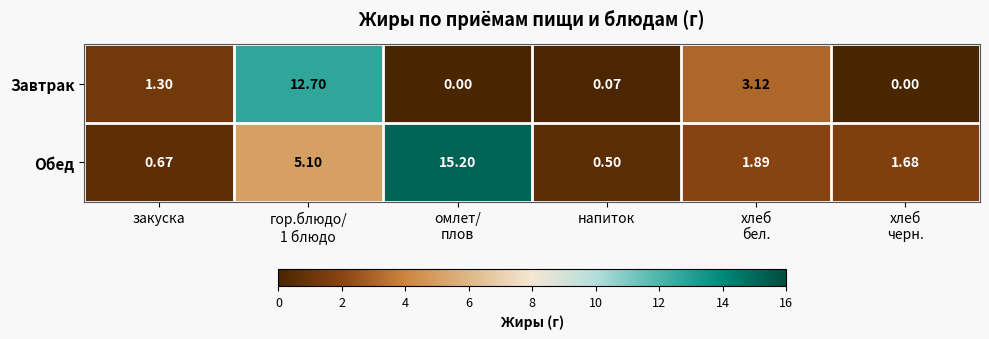

At which label does Обед reach its minimum?

напиток